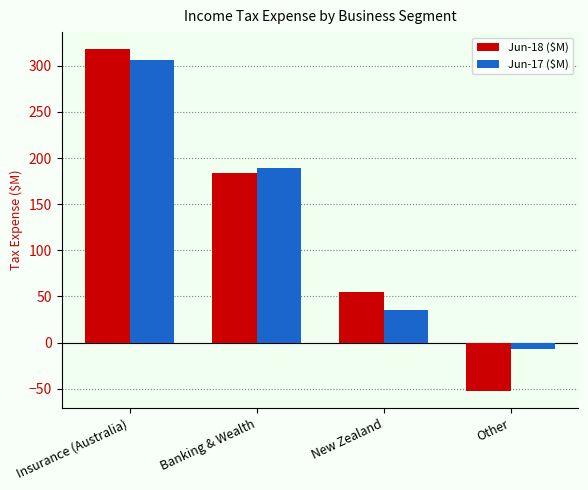

What is the label of the 1st bar from the left?

Insurance (Australia)